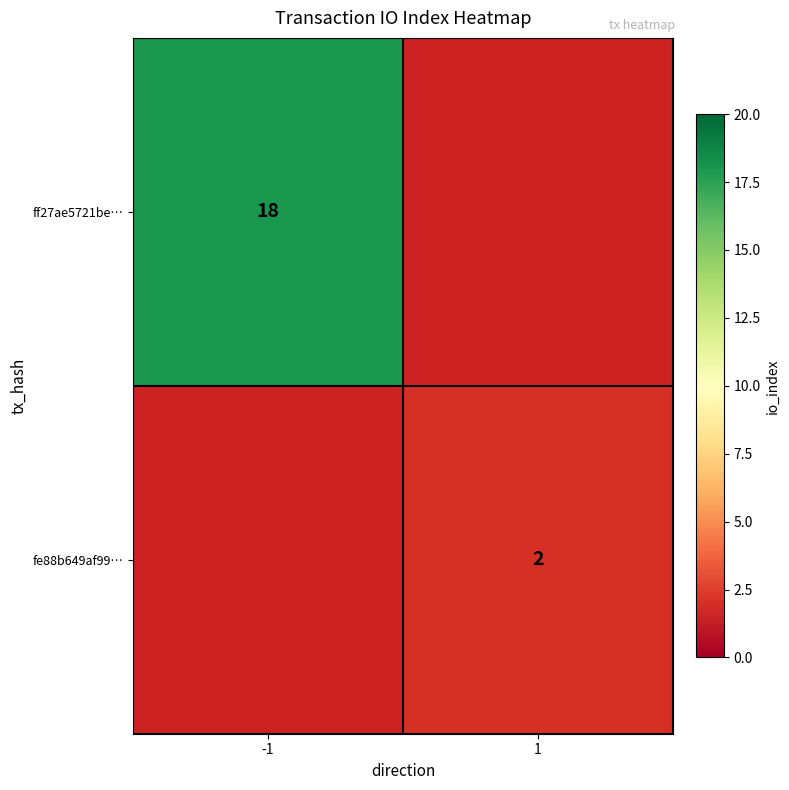

The ff27ae5721be… series shows 18 at -1. True or false?

True